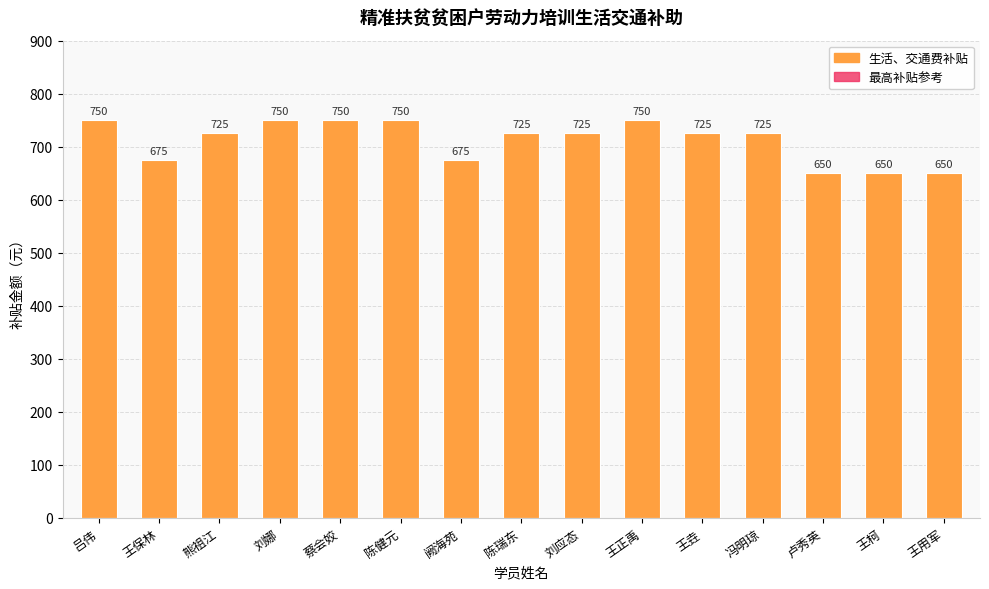

The value of 生活、交通费补贴 at 王柯 is 1038.1. True or false?

False